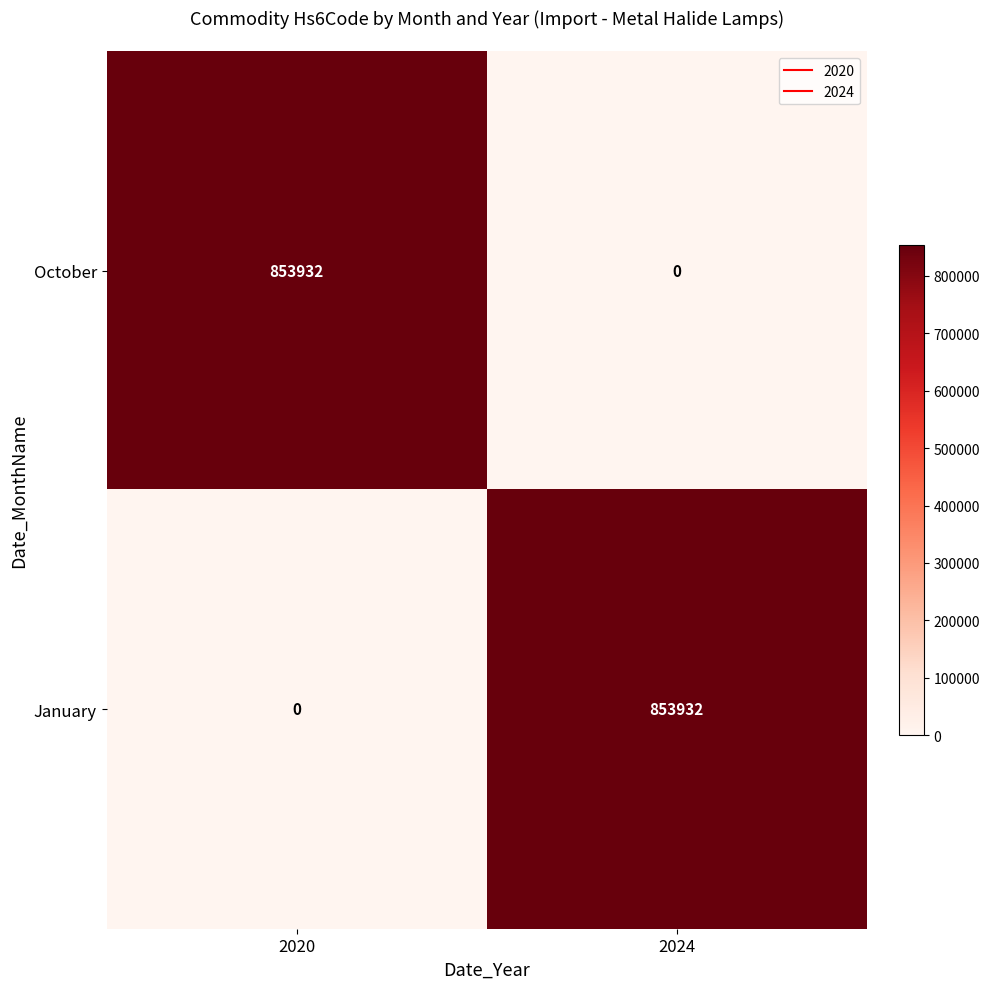

Reading left to right, list all the values displayed in this chart.

October: 2020=853932	2024=0
January: 2020=0	2024=853932